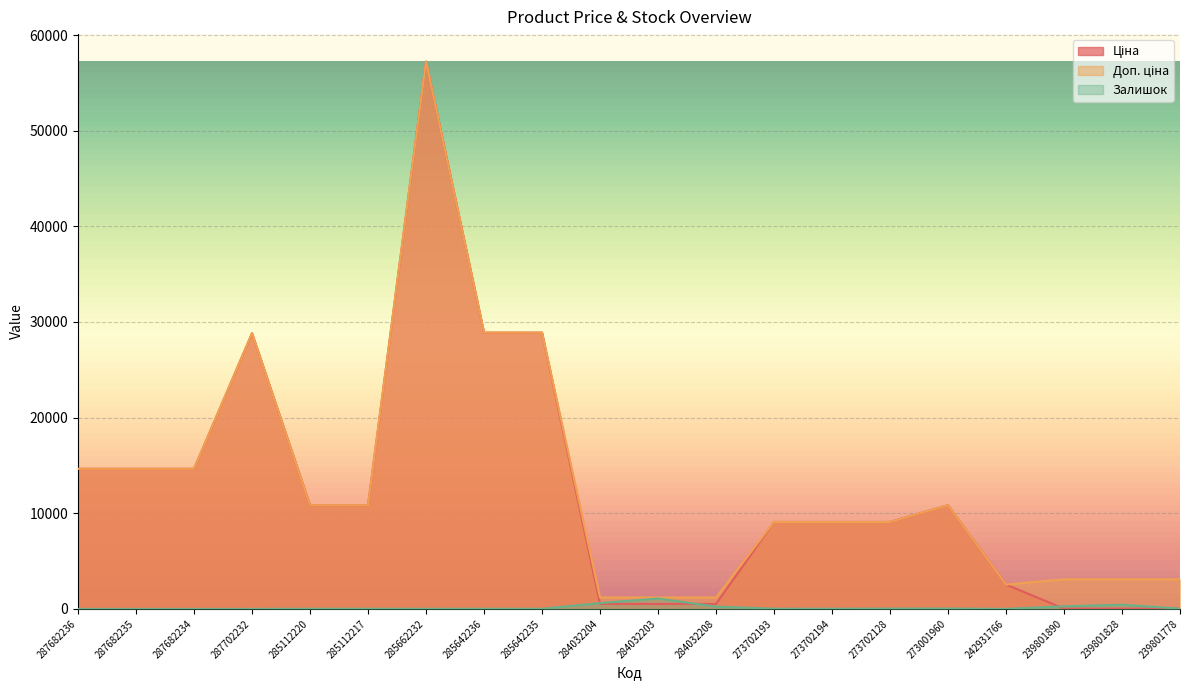

List the series in order of their peak value, highest first.

Ціна, Доп. ціна, Залишок